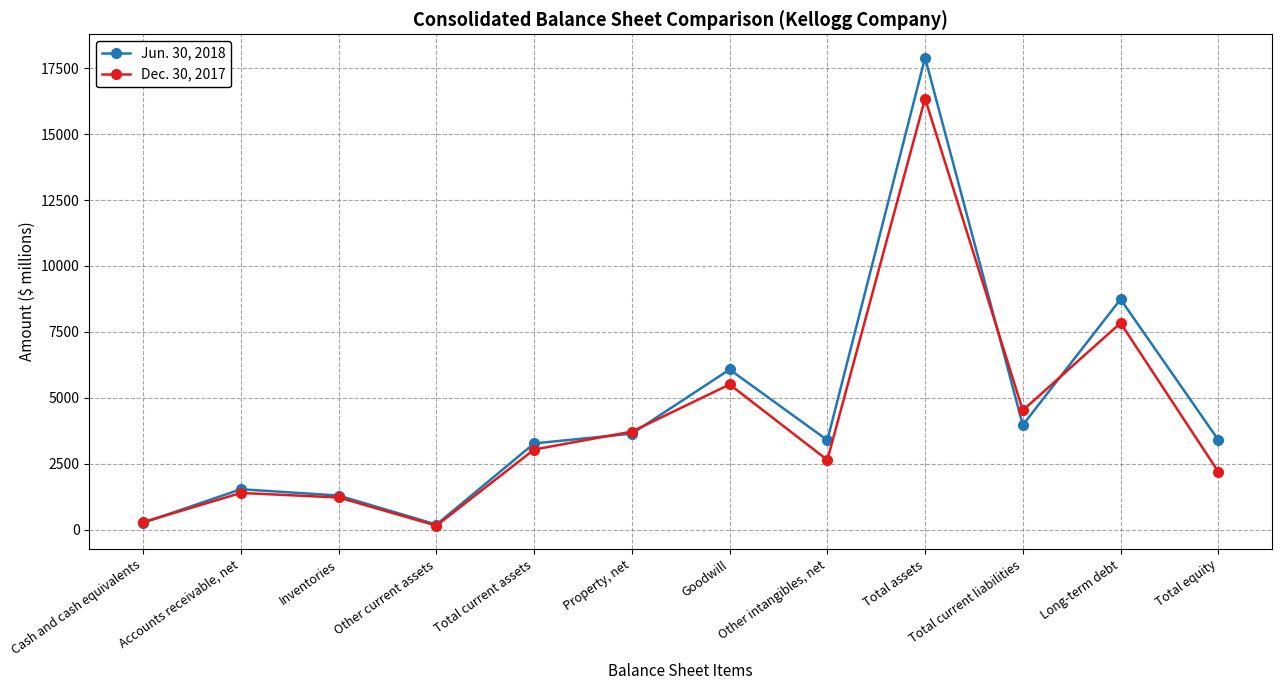

Rank the categories by Dec. 30, 2017 value from highest to lowest.

Total assets, Long-term debt, Goodwill, Total current liabilities, Property, net, Total current assets, Other intangibles, net, Total equity, Accounts receivable, net, Inventories, Cash and cash equivalents, Other current assets